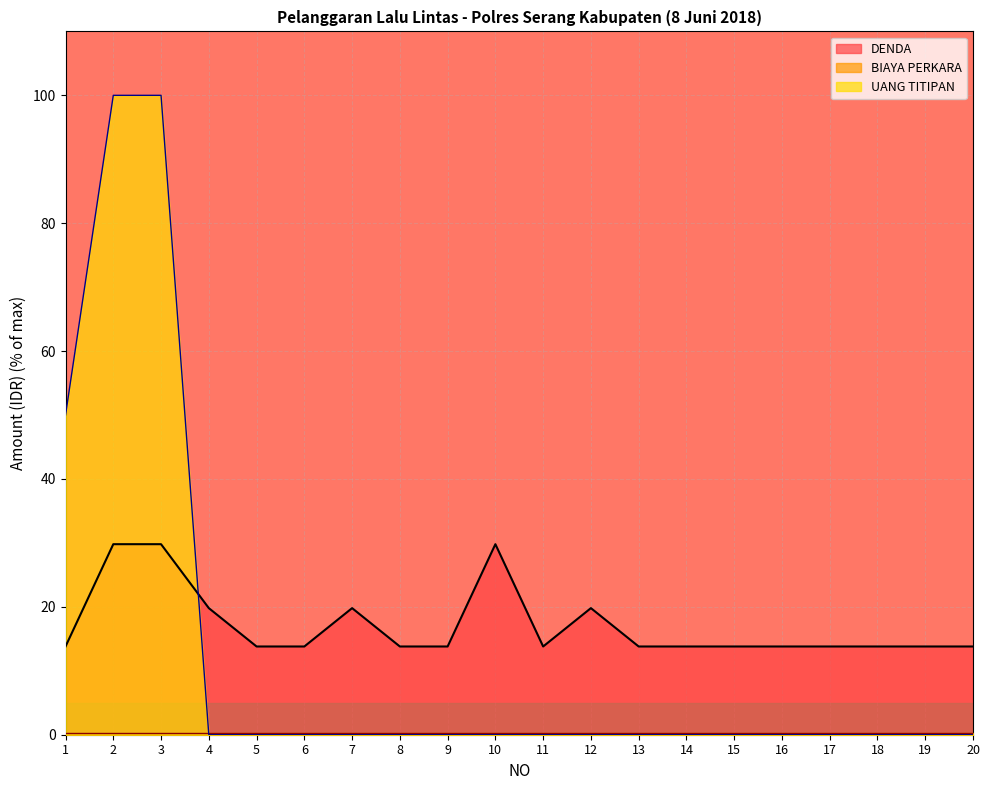

Is it true that UANG TITIPAN equals -32.9 at 20?

False